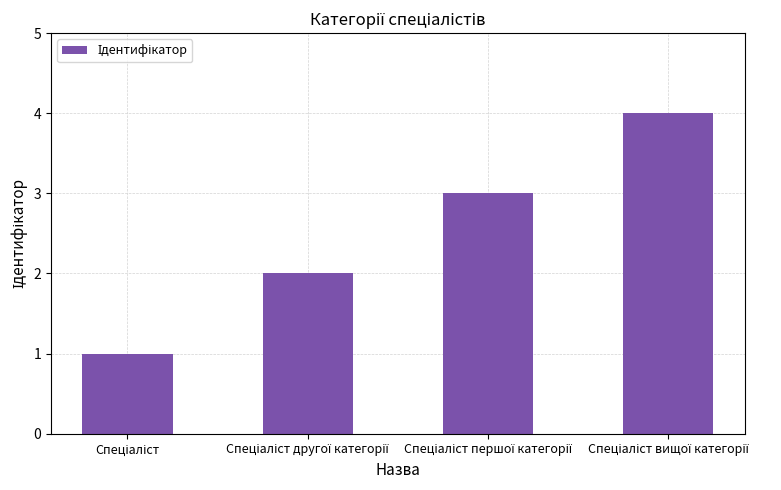

What is the maximum value shown in the chart?

4